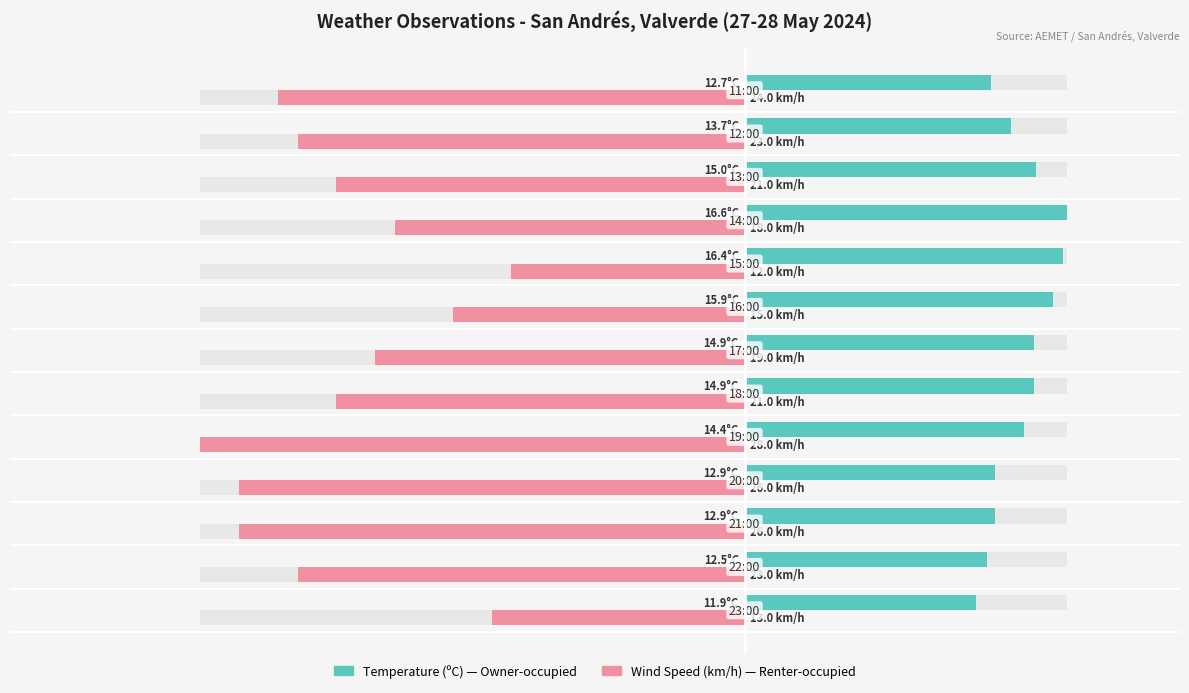

How many series are shown in this chart?

2